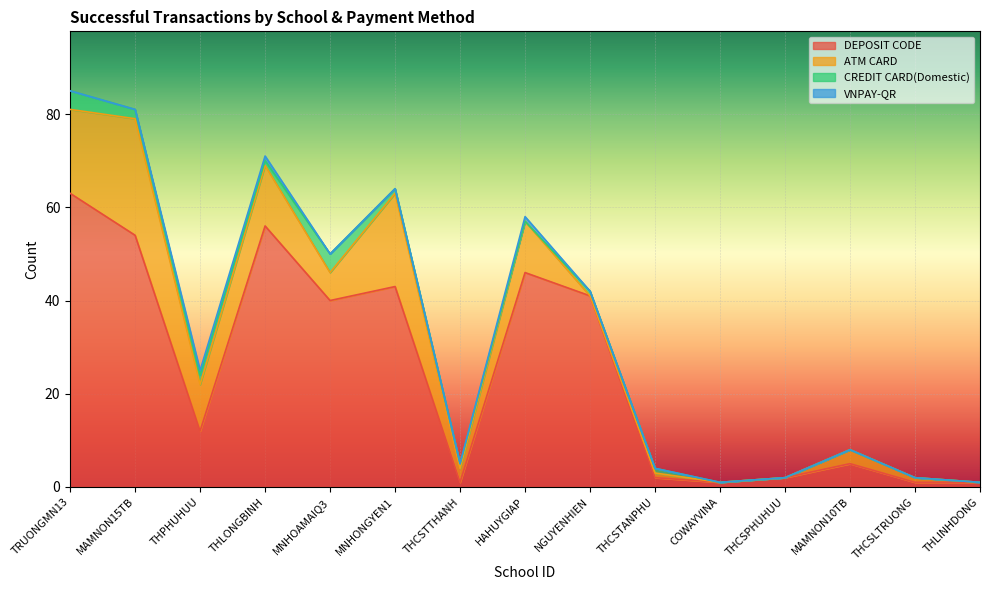

What is the difference between the CREDIT CARD(Domestic) values at THCSPHUHUU and THLONGBINH?

1